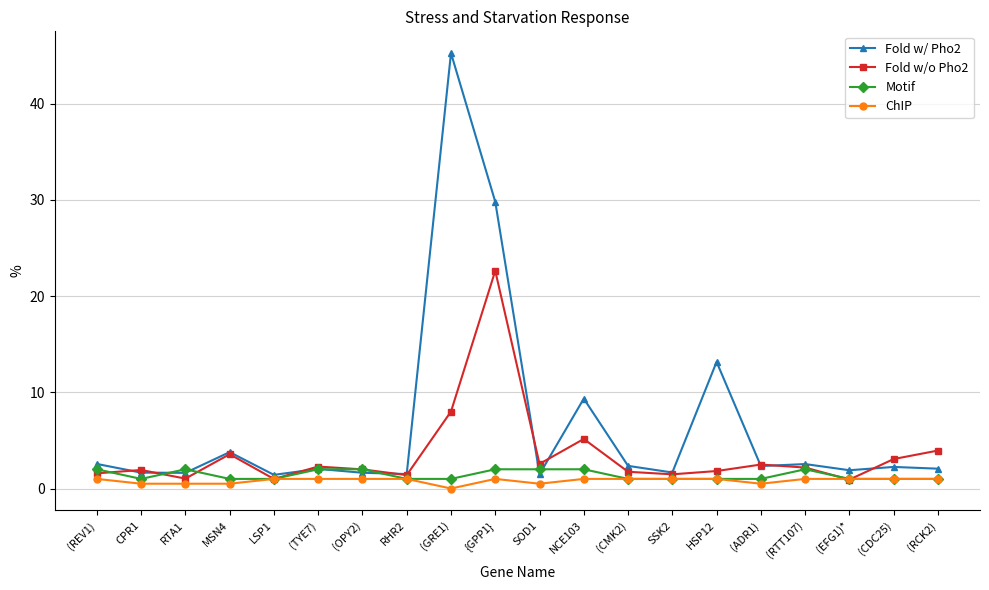

What is the label of the 17th point from the right?

MSN4